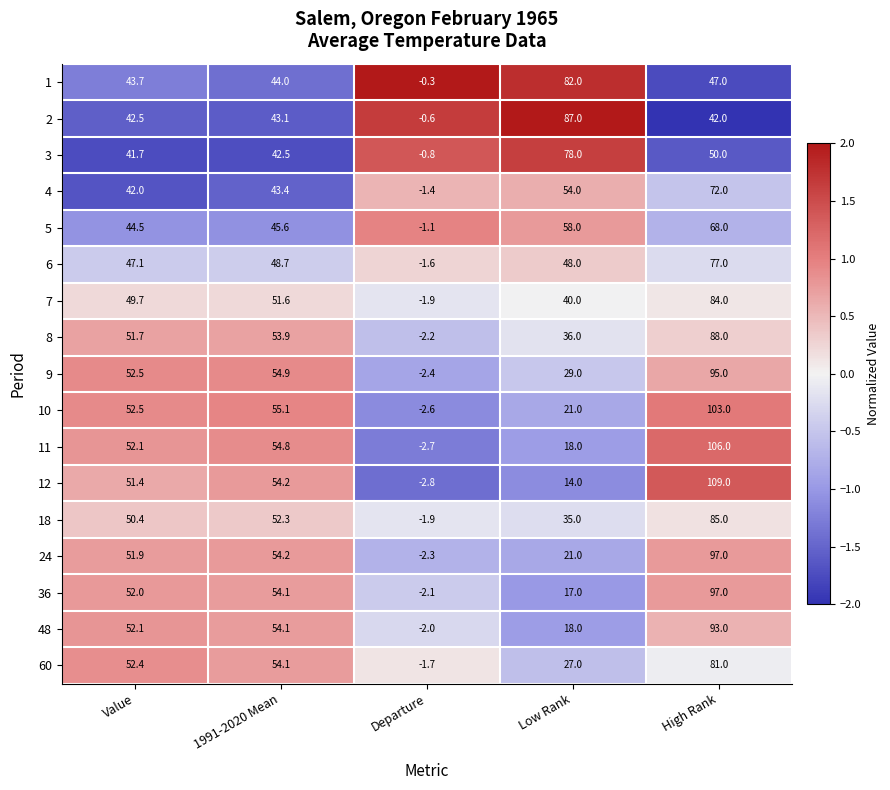

Is the value of 7 at Value greater than the value of 2 at Low Rank?

No